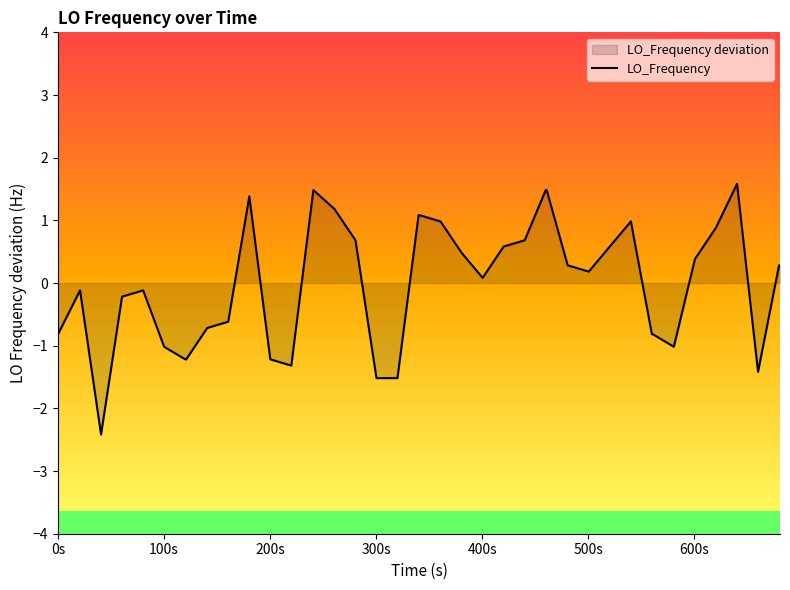

What is the maximum value shown in the chart?

1.6